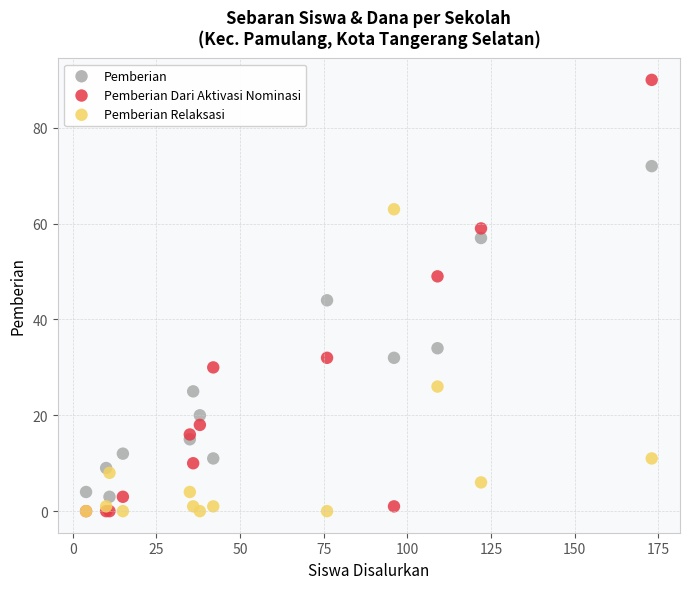

What are all the series names shown in the legend?

Pemberian, Pemberian Dari Aktivasi Nominasi, Pemberian Relaksasi